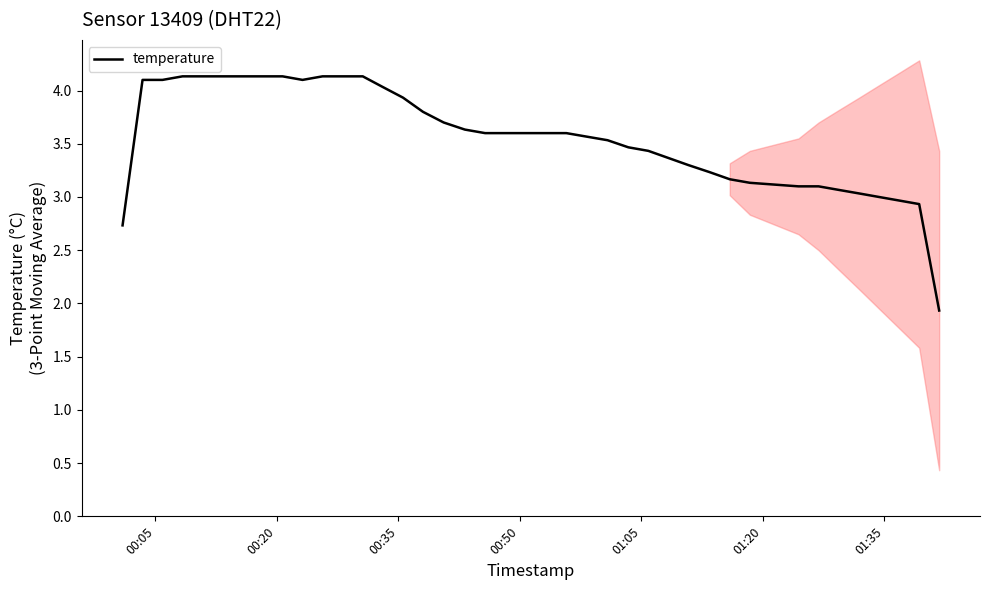

What is the highest value of the temperature series?

4.1